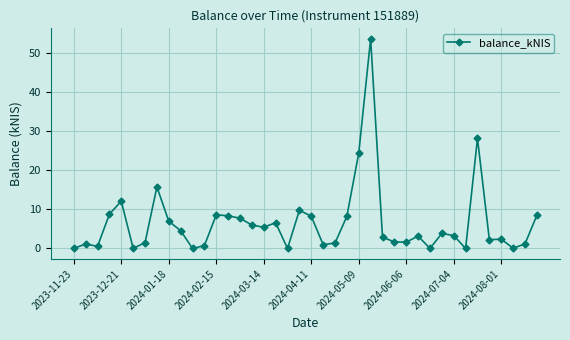

What is the difference between the second highest and minimum values?

28.2